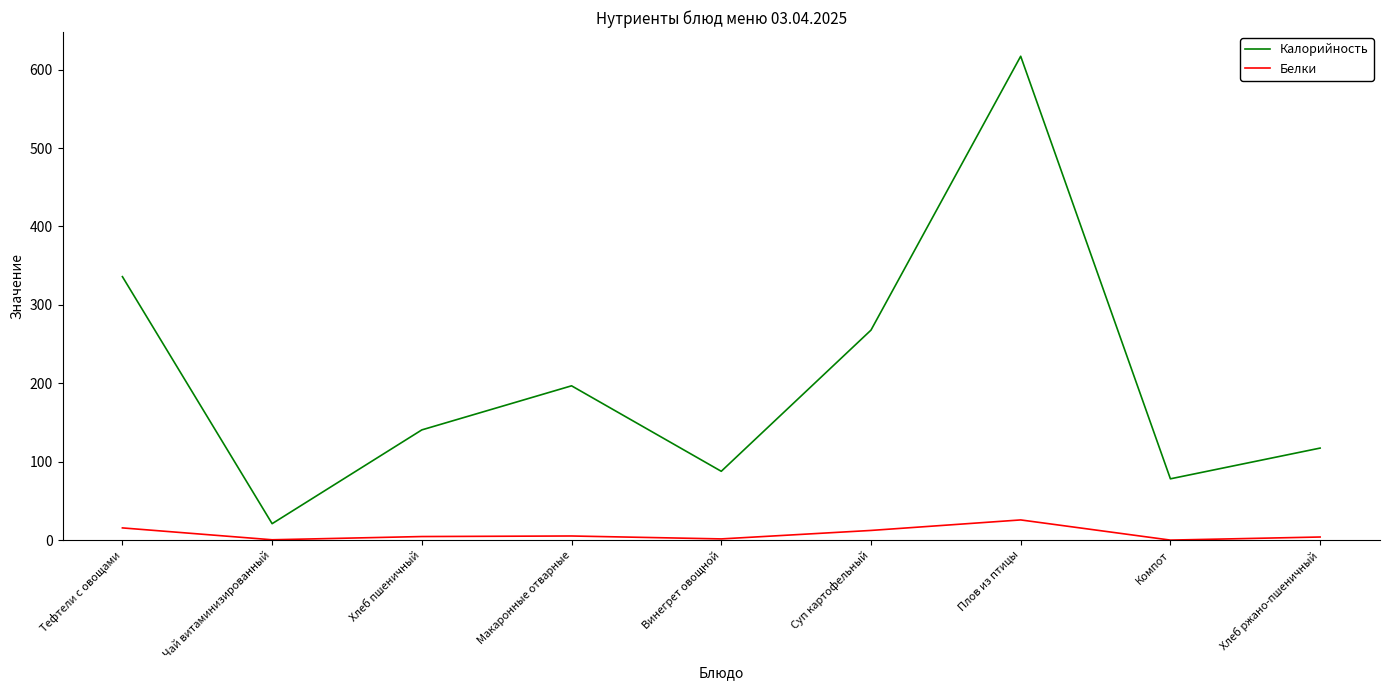

Is it true that Калорийность equals 21.0 at Чай витаминизированный?

True